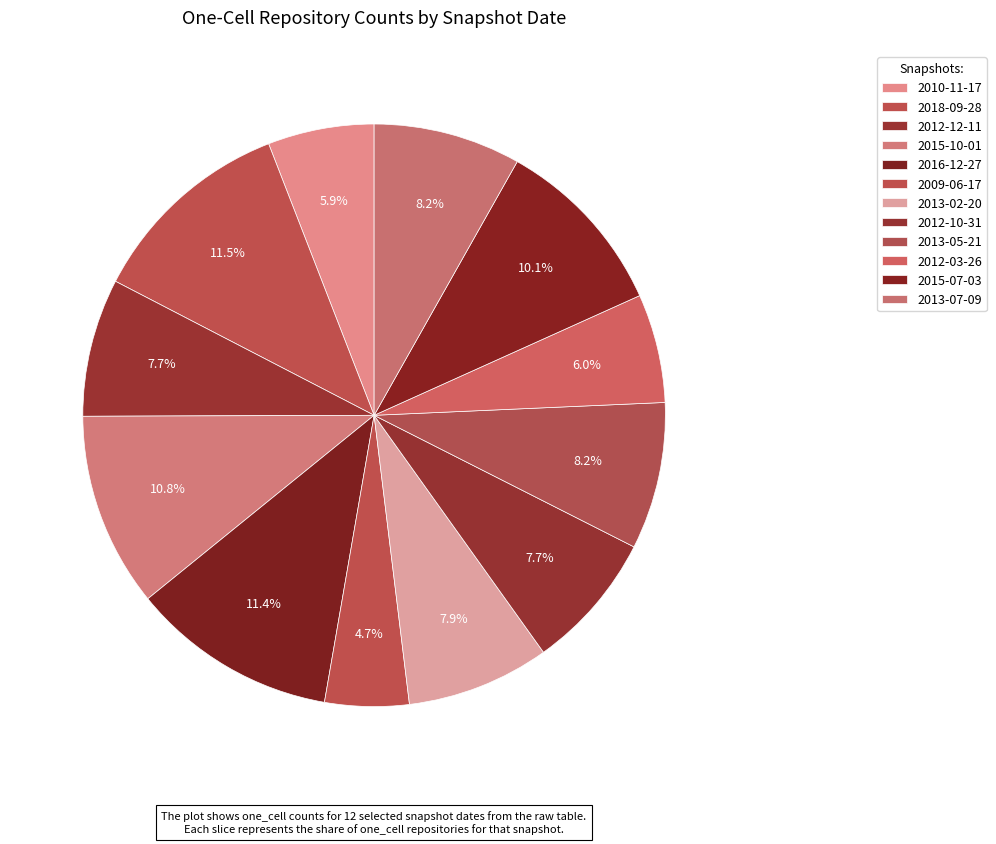

Does any single category account for the majority?

No